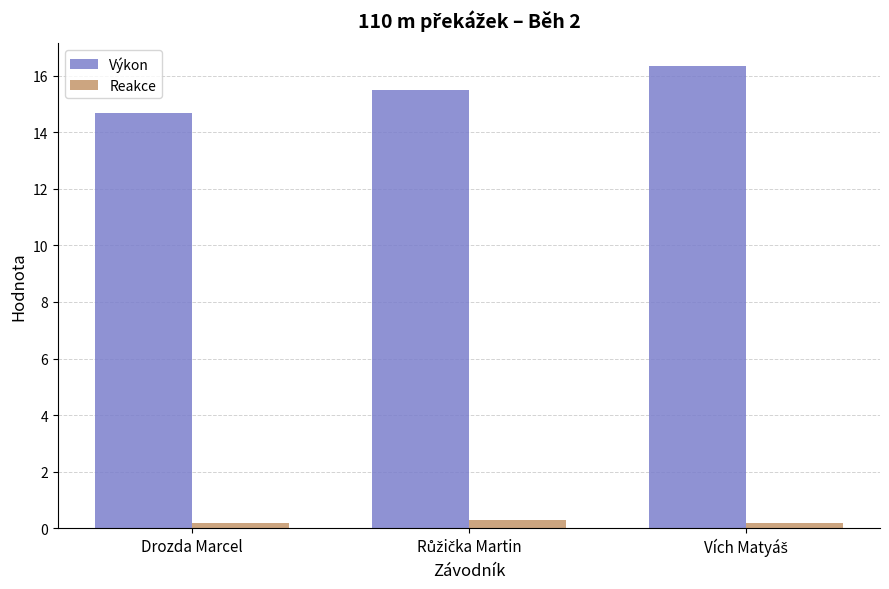

What is the sum of all Reakce values?

0.7